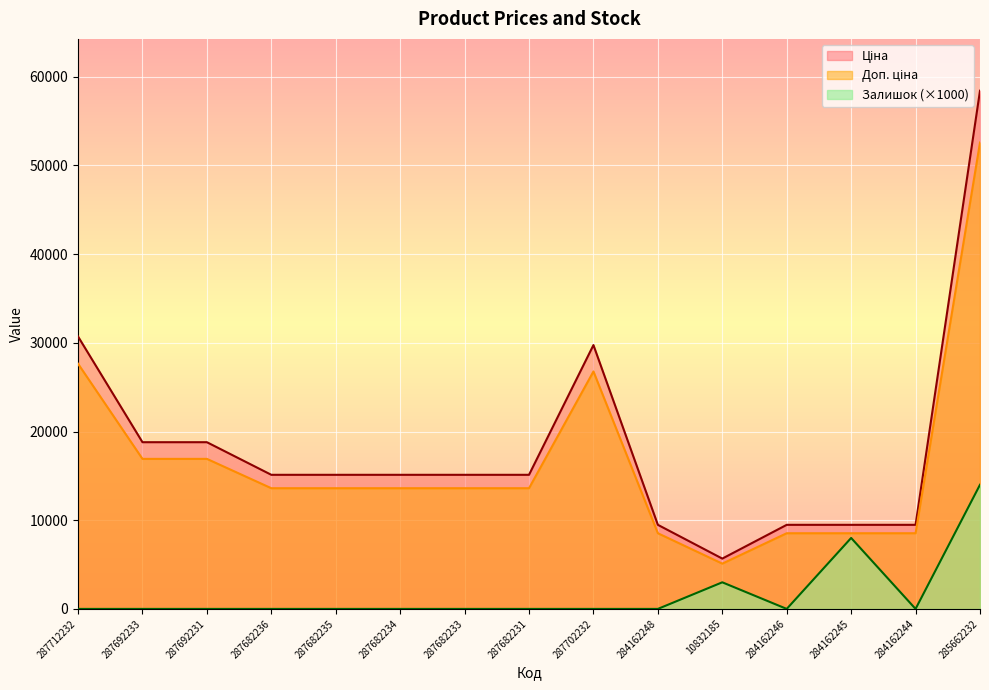

The value of Залишок at 287682231 is 8012.6. True or false?

False